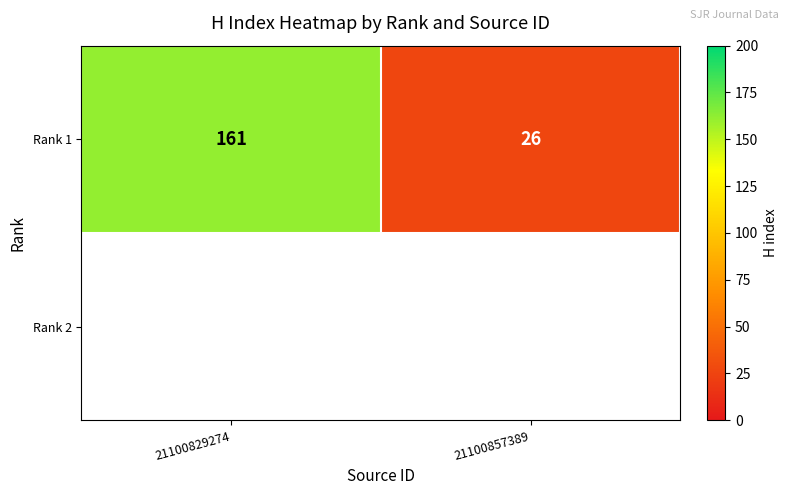

Reading right to left, list all the values displayed in this chart.

21100857389=26	21100829274=161